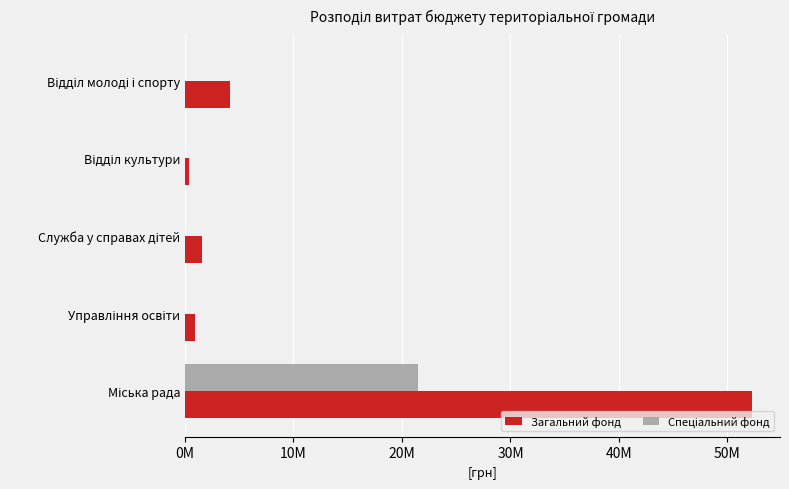

At how many categories does at least one series exceed 17160415?

1